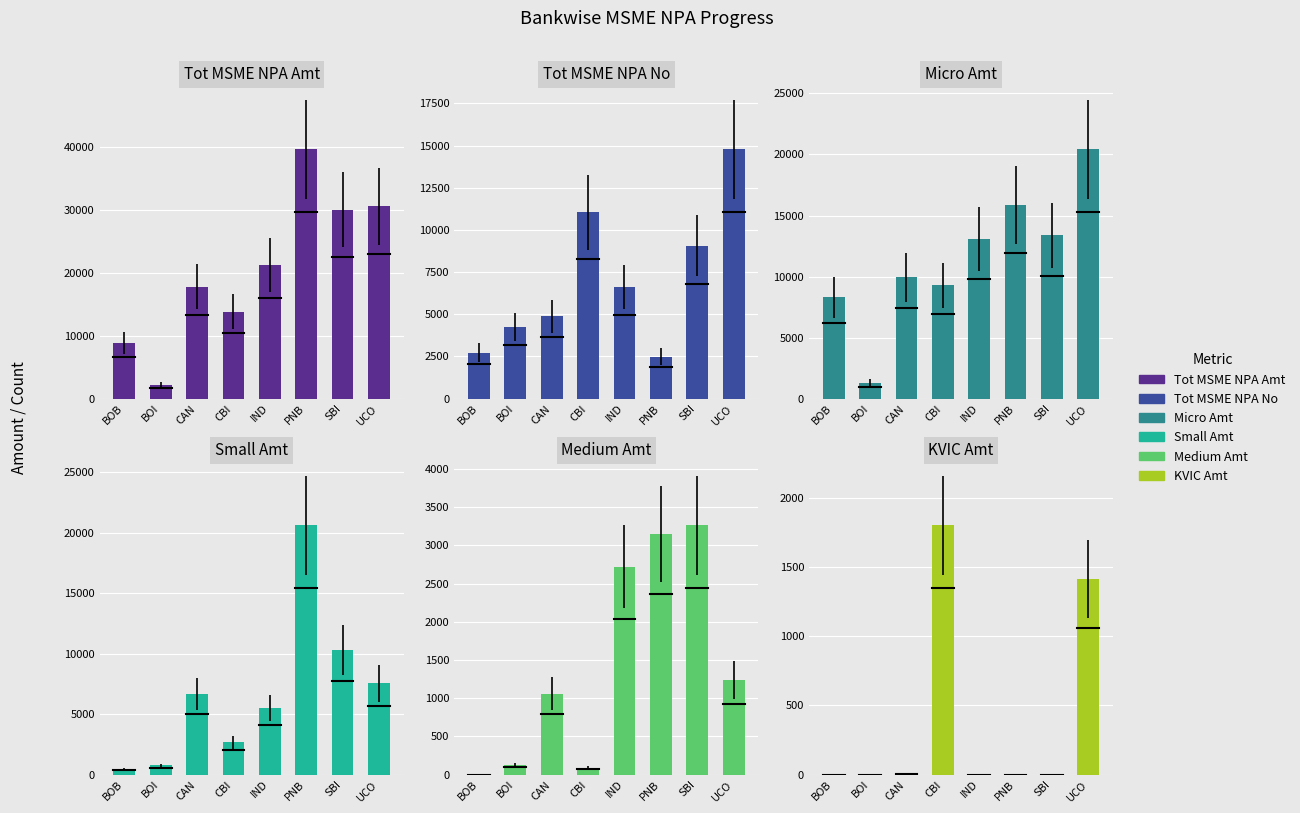

What is the difference between the highest and lowest values at CBI?

13733.9